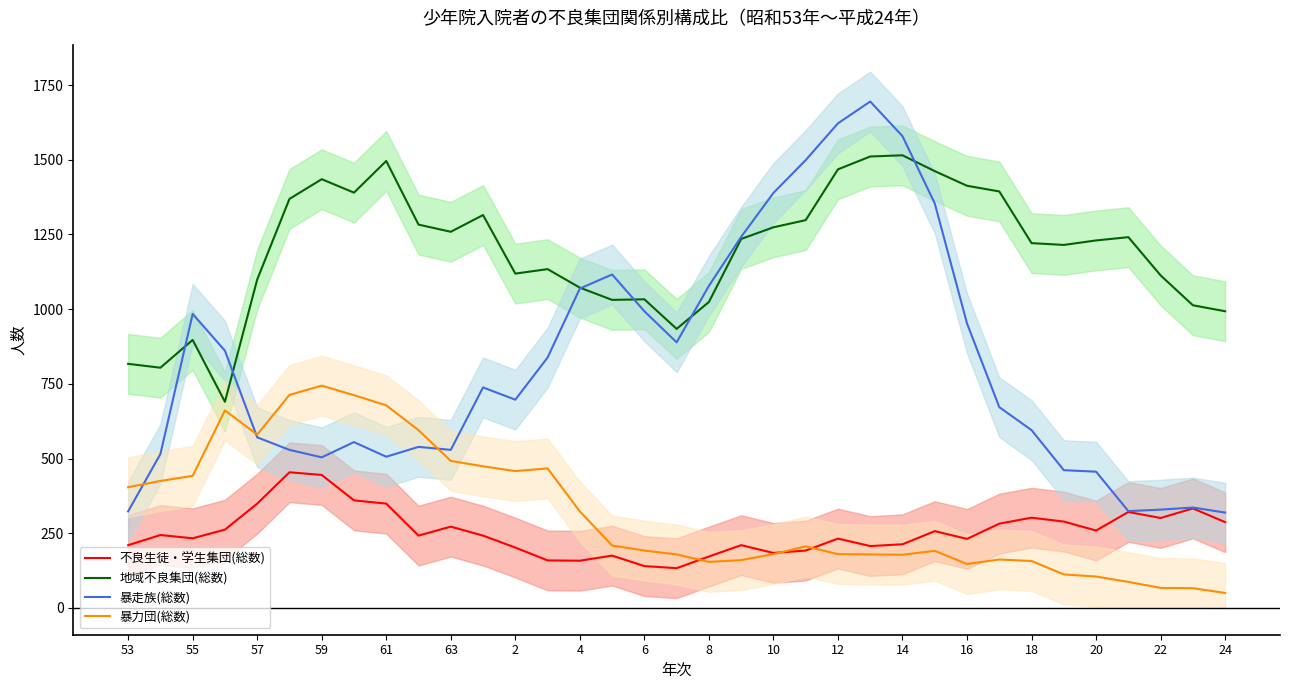

True or false: 地域不良集団(総数) has a value of 1735 at 20.

False